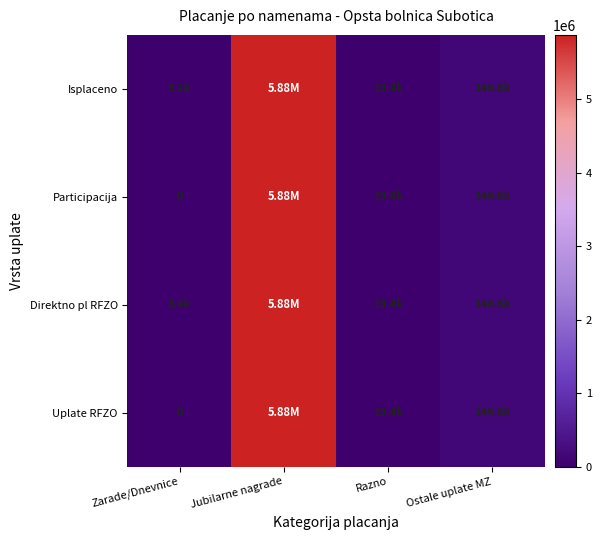

Which series has the largest total across all categories?

Isplaceno